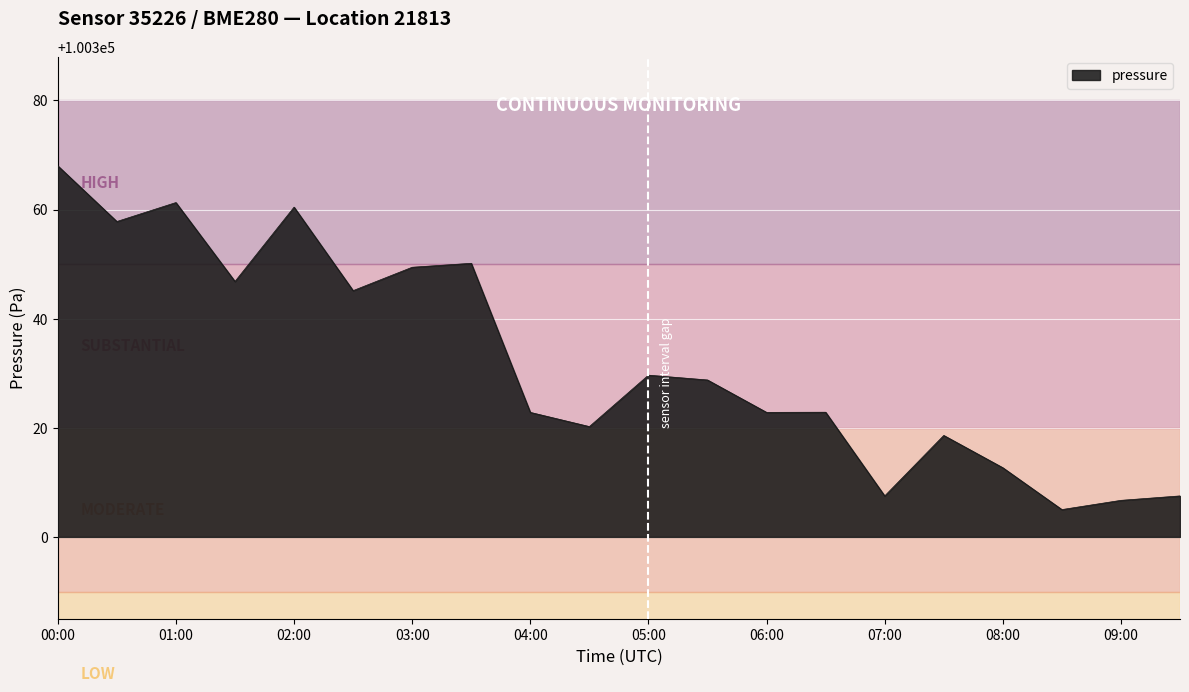

What is the difference between the maximum and minimum values?

62.9